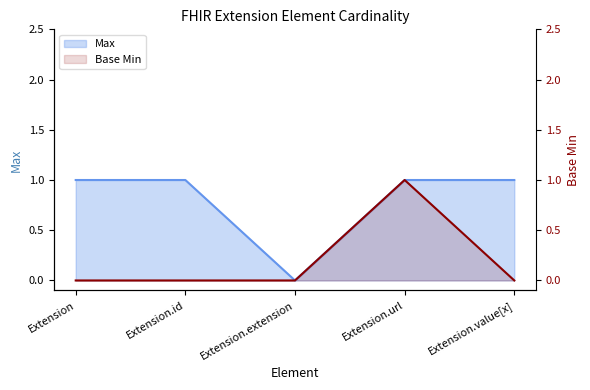

Is it true that Max equals 2 at Extension.url?

False